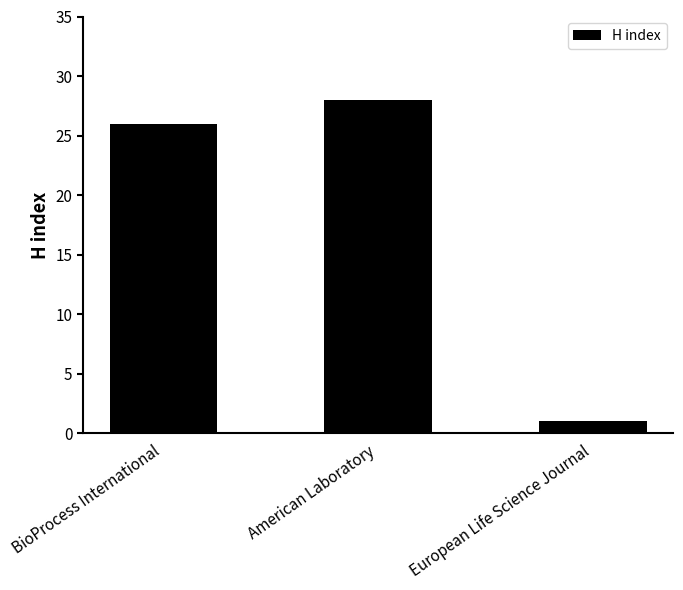

What is the sum of the values at BioProcess International and American Laboratory?

54